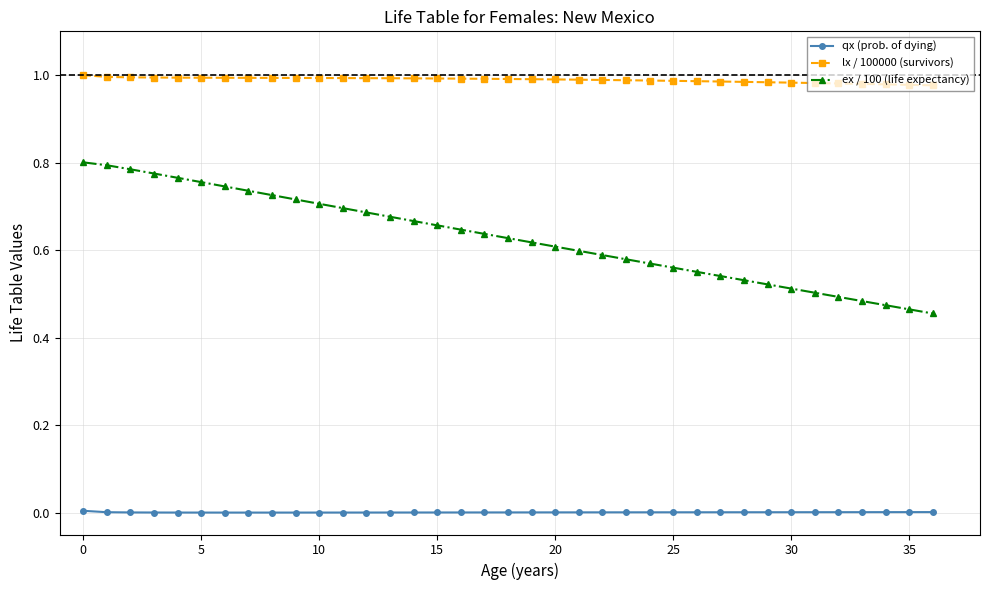

What are all the series names shown in the legend?

qx (prob. of dying), lx / 100000 (survivors), ex / 100 (life expectancy)